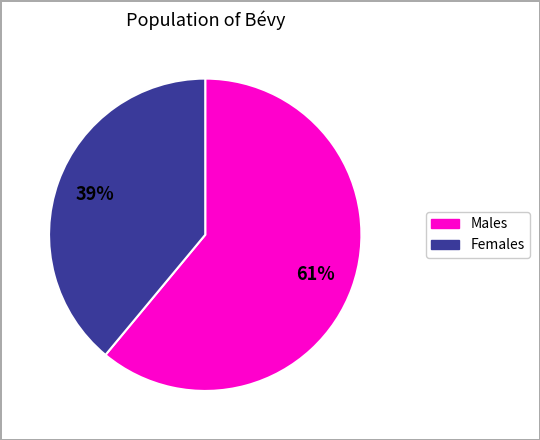

Does any single category account for the majority?

Yes